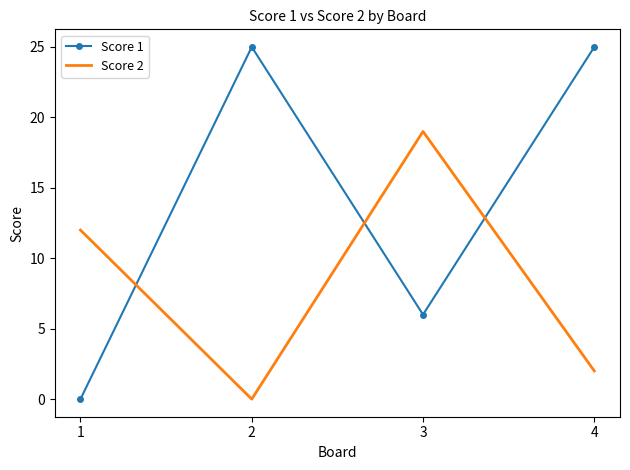

What is the highest value of the Score 1 series?

25